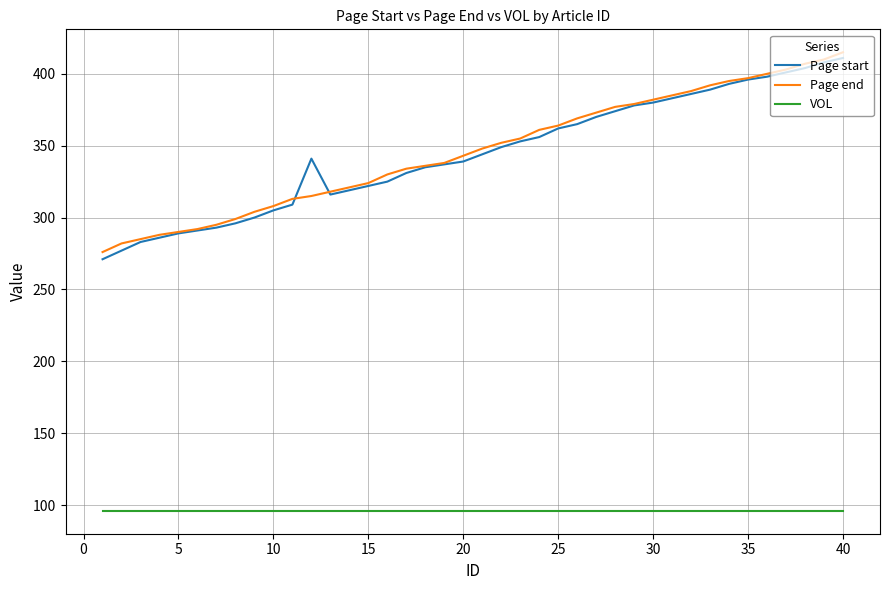

True or false: VOL and Page start intersect in this chart.

False